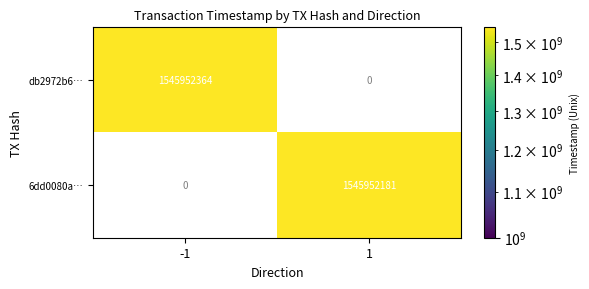

Reading left to right, what are all the values shown in this chart?

db2972b62f7a55f16c6eab567835a444f3d5c62: 1545952364	0
6dd0080a582b4041cca612daaa8c57bc29090ca: 0	1545952181